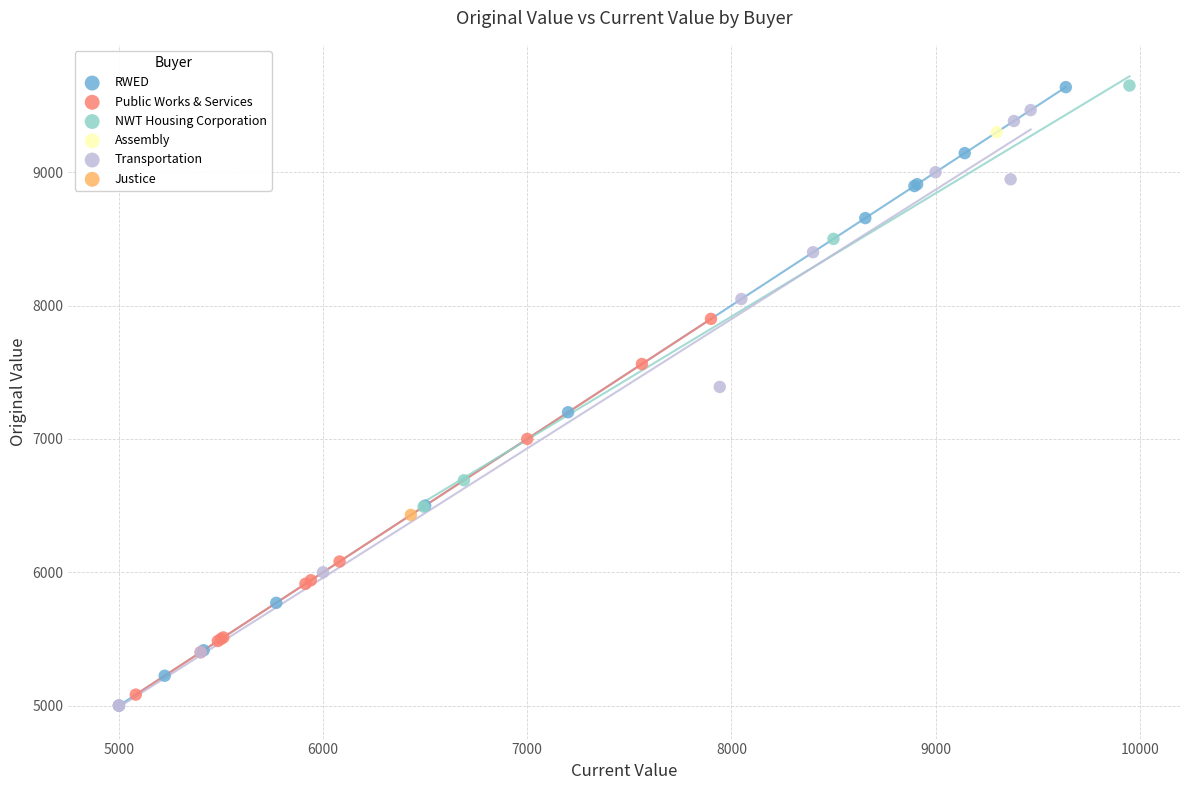

What are all the series names shown in the legend?

RWED, Public Works & Services, NWT Housing Corporation, Assembly, Transportation, Justice